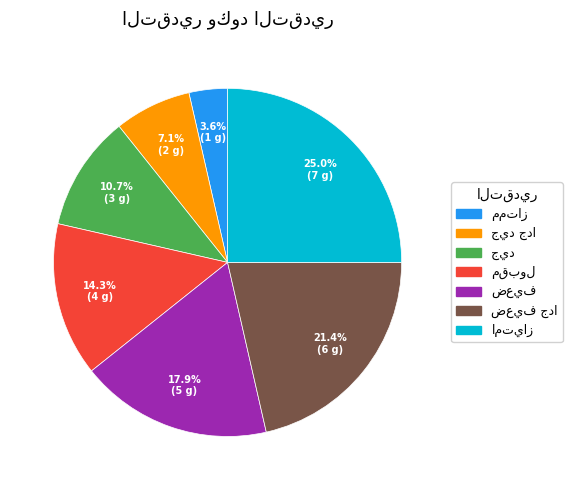

Is there a majority slice in this chart?

No